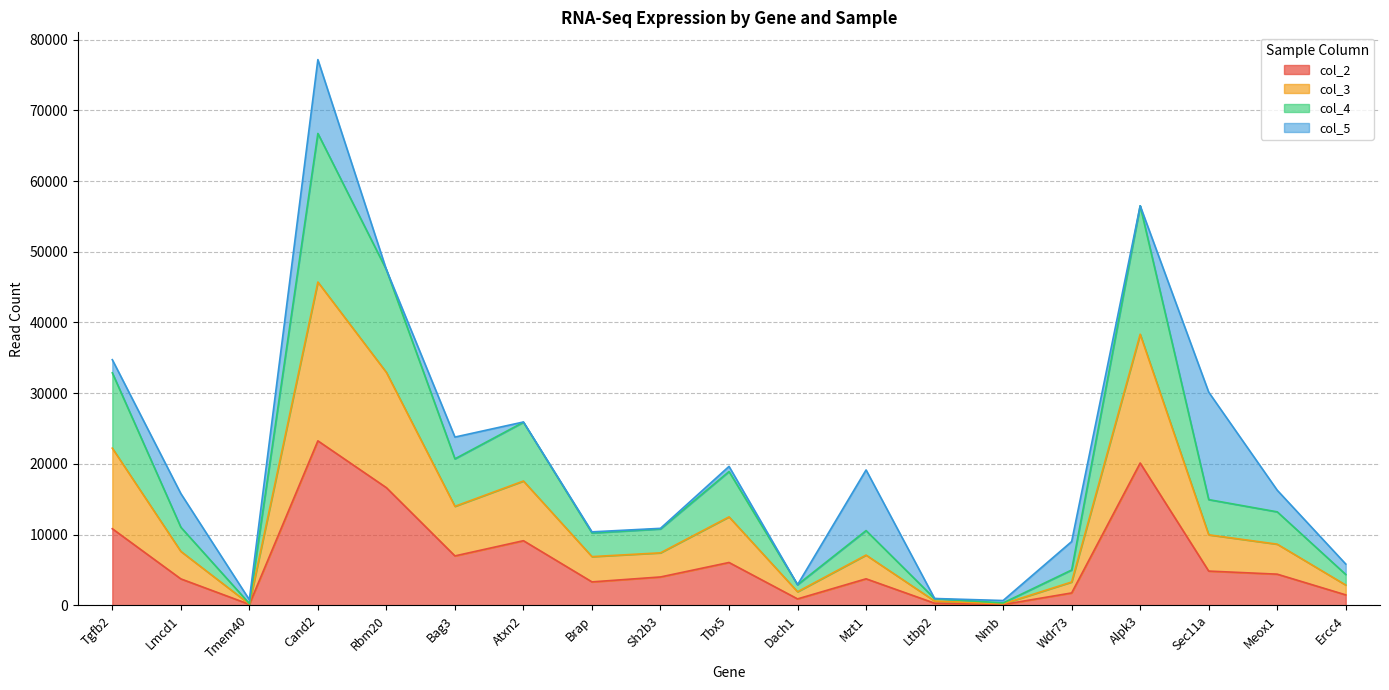

At which category is the sum across all series the highest?

Cand2